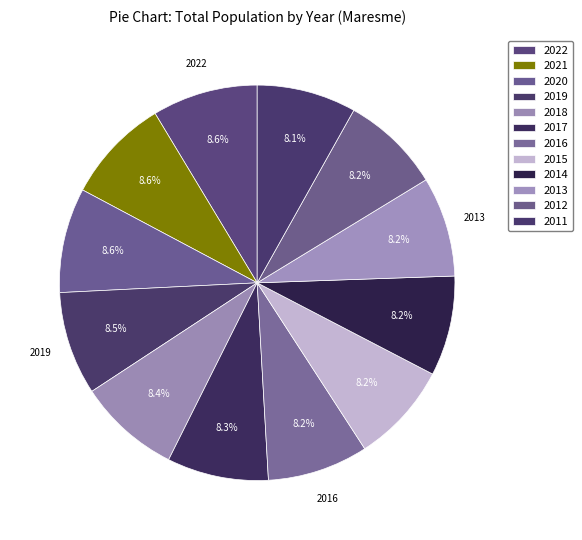

How many segments does this pie chart have?

12